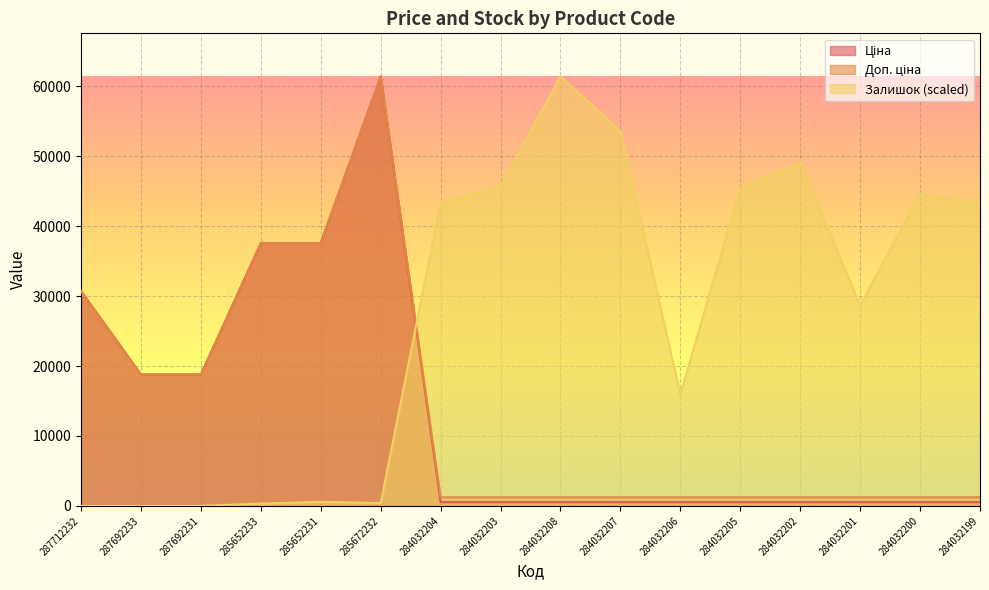

How many lines are shown in the chart?

3